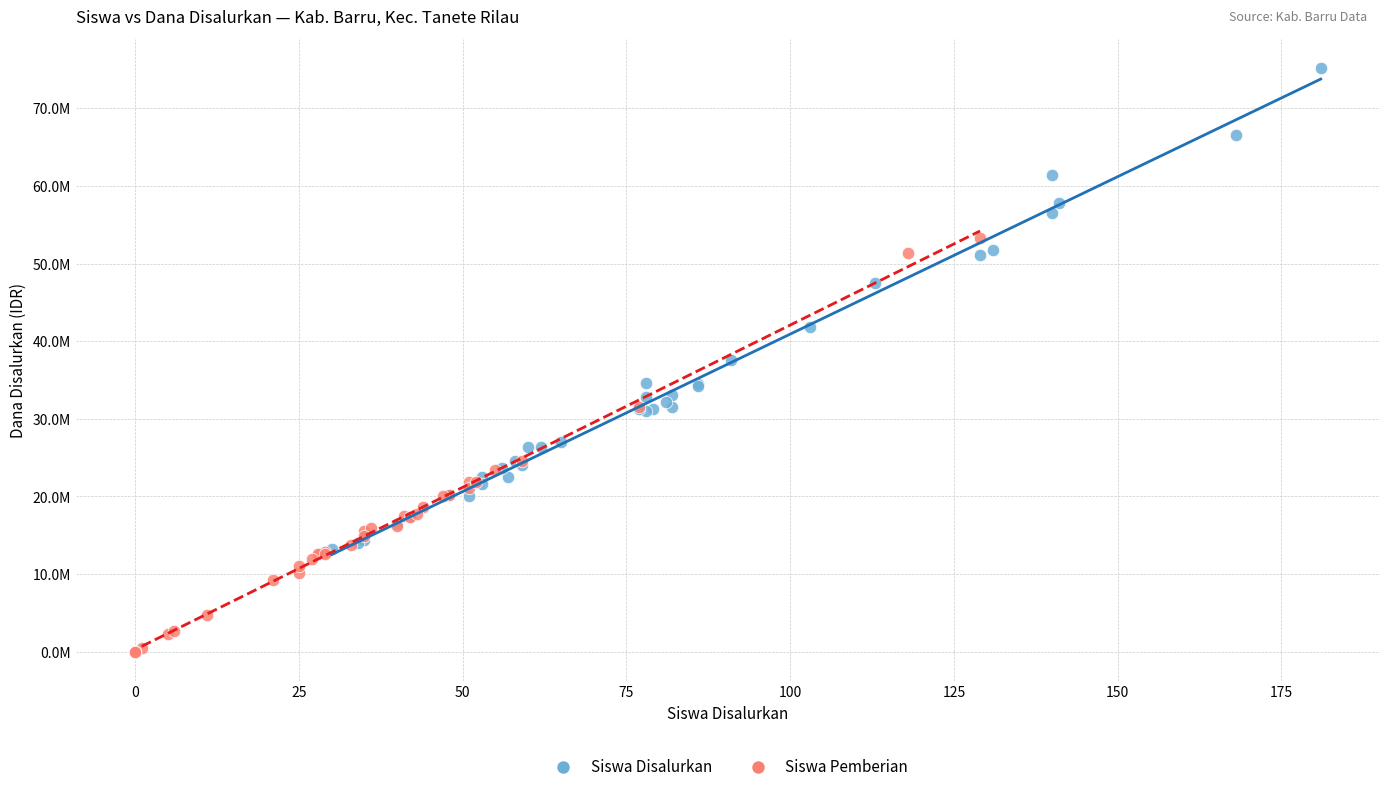

What are all the series names shown in the legend?

Siswa Disalurkan, Siswa Pemberian